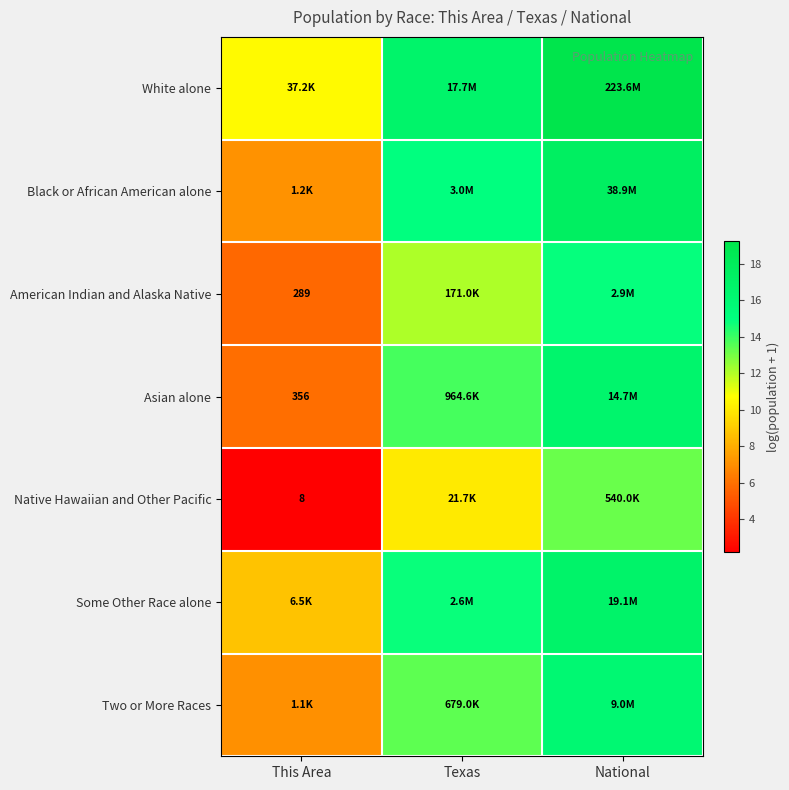

What is the total value across all series at Texas?

95.6